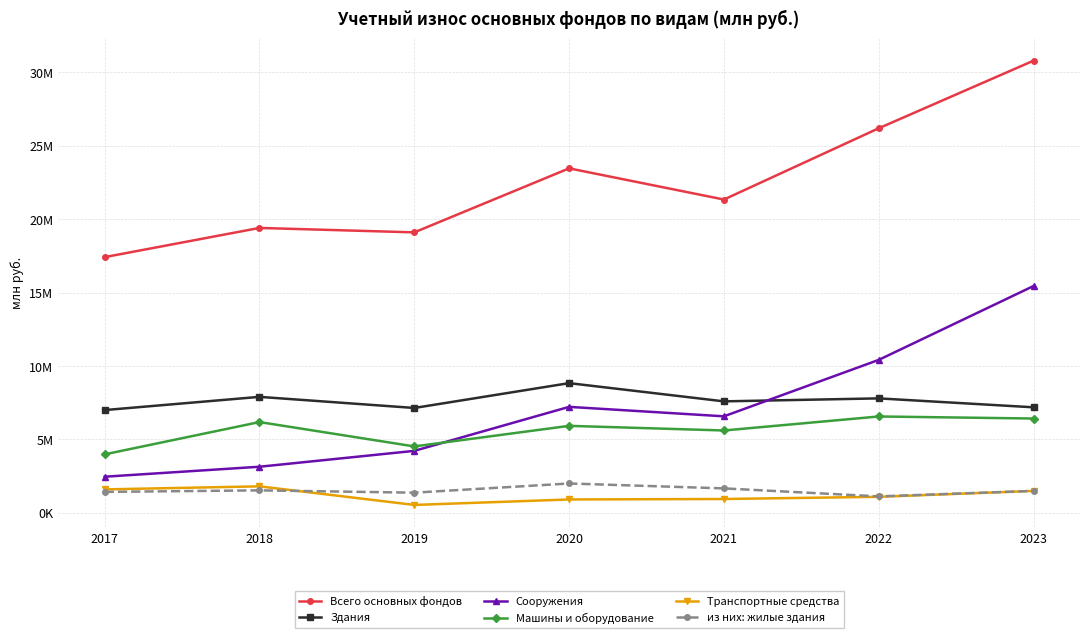

At how many categories does at least one series exceed 17697581?

6